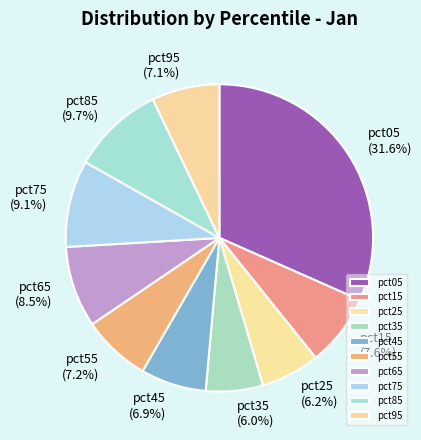

Is the sum of pct25 and pct05 greater than half?

No